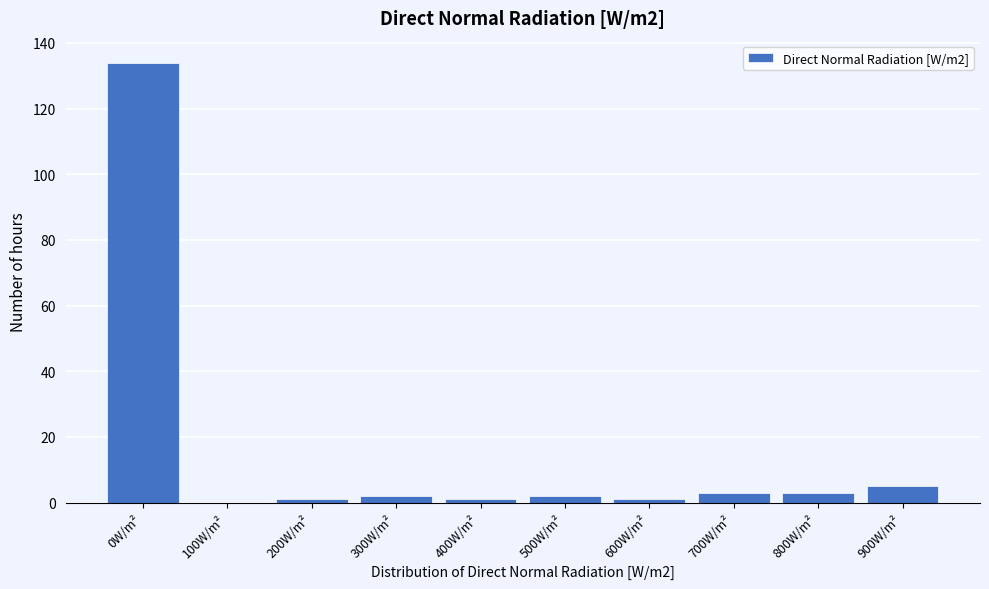

Reading left to right, extract all data points from this chart.

0W/m²=134	100W/m²=0	200W/m²=1	300W/m²=2	400W/m²=1	500W/m²=2	600W/m²=1	700W/m²=3	800W/m²=3	900W/m²=5